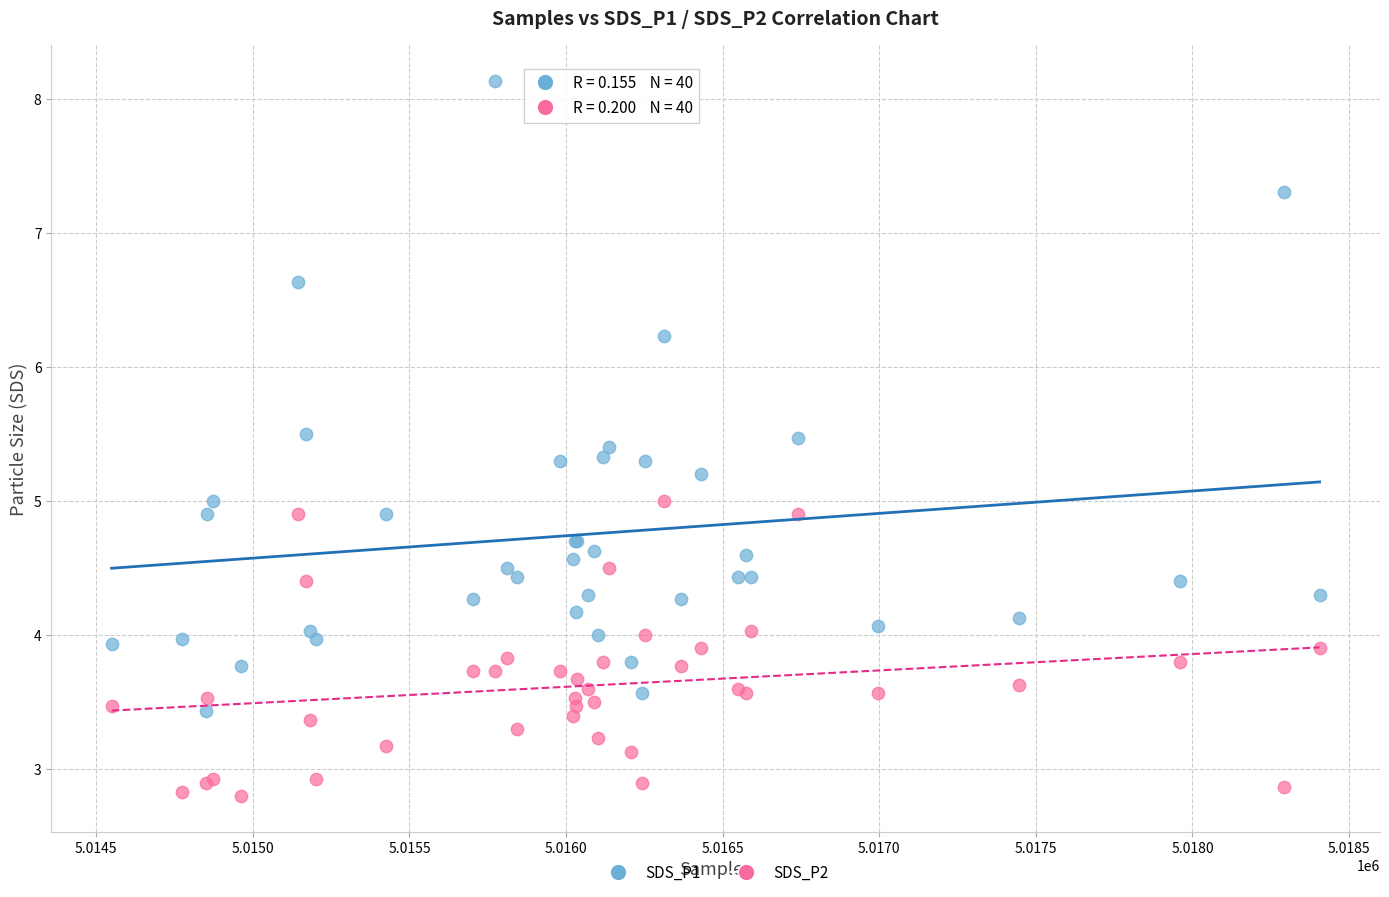

Which series contains the lowest Y value?

SDS_P2